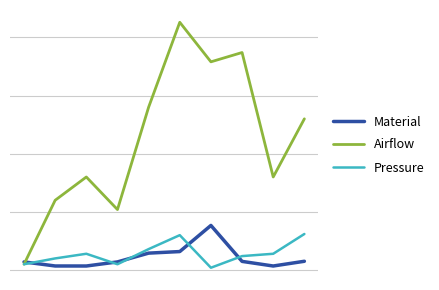

What is the value of the Pressure point at the 2nd from the left?

10.0